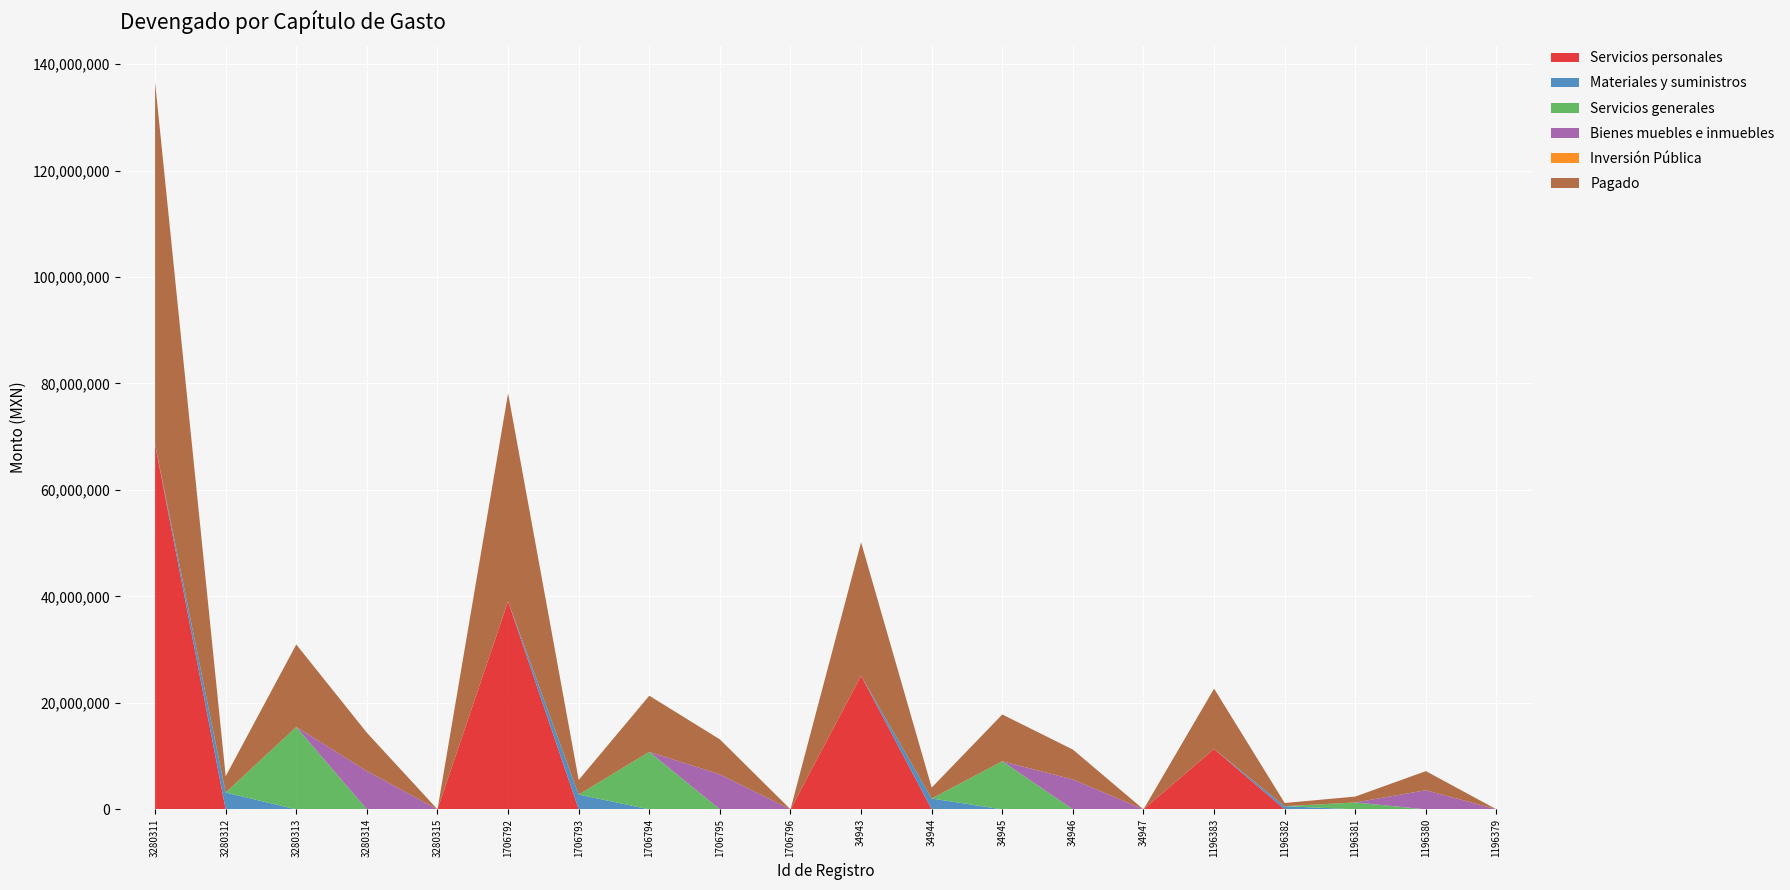

Reading left to right, transcribe all the data shown in this chart.

Servicios personales: 3280311=68558230.8	3280312=0.0	3280313=0.0	3280314=0.0	3280315=0.0	1706792=39074425.5	1706793=0.0	1706794=0.0	1706795=0.0	1706796=0.0	34943=25086480.0	34944=0.0	34945=0.0	34946=0.0	34947=0.0	1196383=11337750.3	1196382=0.0	1196381=0.0	1196380=0.0	1196379=0.0
Materiales y suministros: 3280311=0.0	3280312=3150945.9	3280313=0.0	3280314=0.0	3280315=0.0	1706792=0.0	1706793=2778536.5	1706794=0.0	1706795=0.0	1706796=0.0	34943=0.0	34944=2042313.5	34945=0.0	34946=0.0	34947=0.0	1196383=0.0	1196382=596711.9	1196381=0.0	1196380=0.0	1196379=0.0
Servicios generales: 3280311=0.0	3280312=0.0	3280313=15488835.8	3280314=0.0	3280315=0.0	1706792=0.0	1706793=0.0	1706794=10808549.7	1706795=0.0	1706796=0.0	34943=0.0	34944=0.0	34945=9040756.6	34946=0.0	34947=0.0	1196383=0.0	1196382=0.0	1196381=1294170.1	1196380=0.0	1196379=0.0
Bienes muebles e inmuebles: 3280311=0.0	3280312=0.0	3280313=0.0	3280314=7195539.2	3280315=0.0	1706792=0.0	1706793=0.0	1706794=0.0	1706795=6572211.0	1706796=0.0	34943=0.0	34944=0.0	34945=0.0	34946=5614898.9	34947=0.0	1196383=0.0	1196382=0.0	1196381=0.0	1196380=3591022.1	1196379=0.0
Inversión Pública: 3280311=0.0	3280312=0.0	3280313=0.0	3280314=0.0	3280315=0.0	1706792=0.0	1706793=0.0	1706794=0.0	1706795=0.0	1706796=0.0	34943=0.0	34944=0.0	34945=0.0	34946=0.0	34947=0.0	1196383=0.0	1196382=0.0	1196381=0.0	1196380=0.0	1196379=0.0
Pagado: 3280311=68057624.0	3280312=3068729.9	3280313=15479796.5	3280314=7195539.2	3280315=0.0	1706792=39074425.5	1706793=2734745.5	1706794=10538741.4	1706795=6572211.0	1706796=0.0	34943=25086480.0	34944=2041897.5	34945=8781035.5	34946=5614898.9	34947=0.0	1196383=11337750.3	1196382=595421.0	1196381=1105118.2	1196380=3591022.1	1196379=0.0